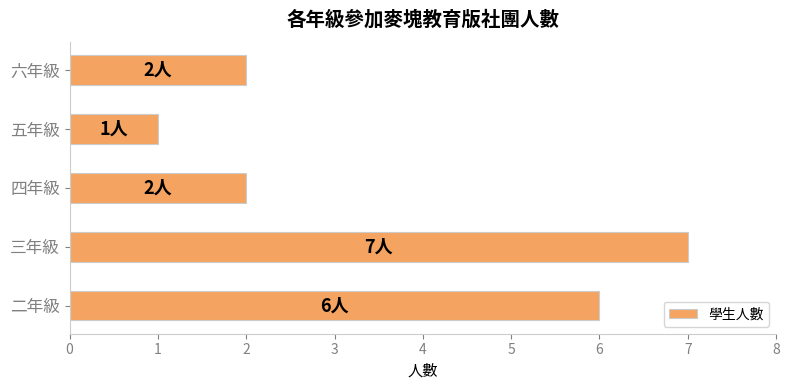

What is the ratio of the value at 四年級 to the value at 二年級?

0.3